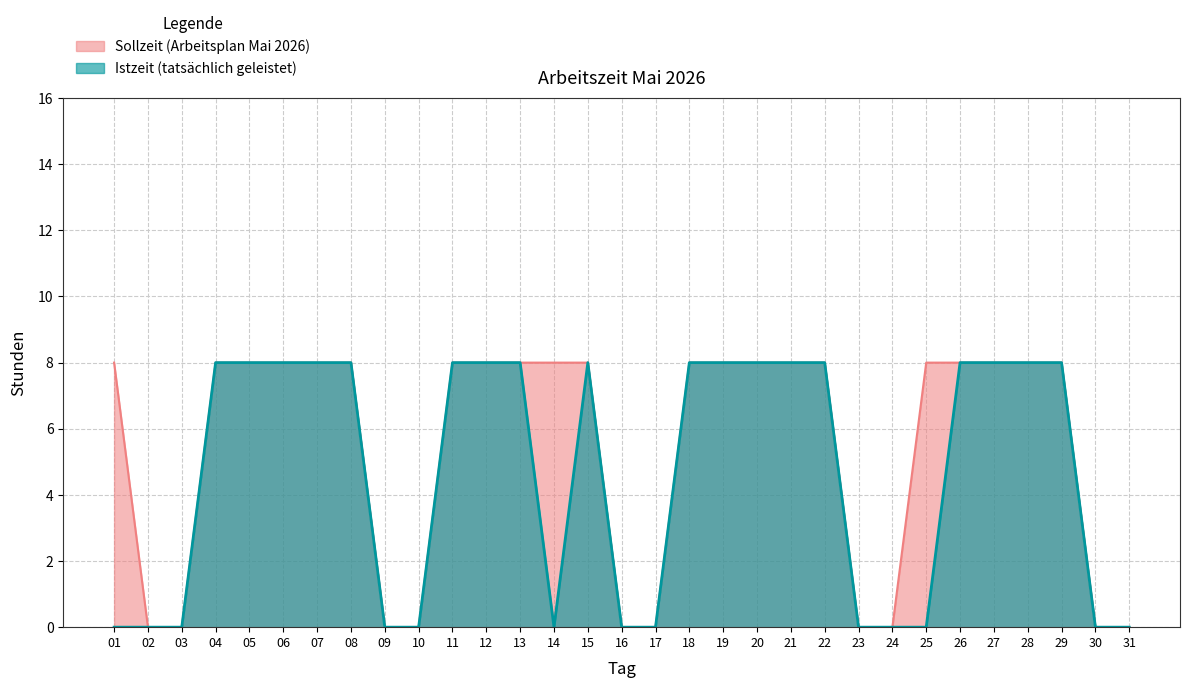

What is the maximum value for Istzeit?

8